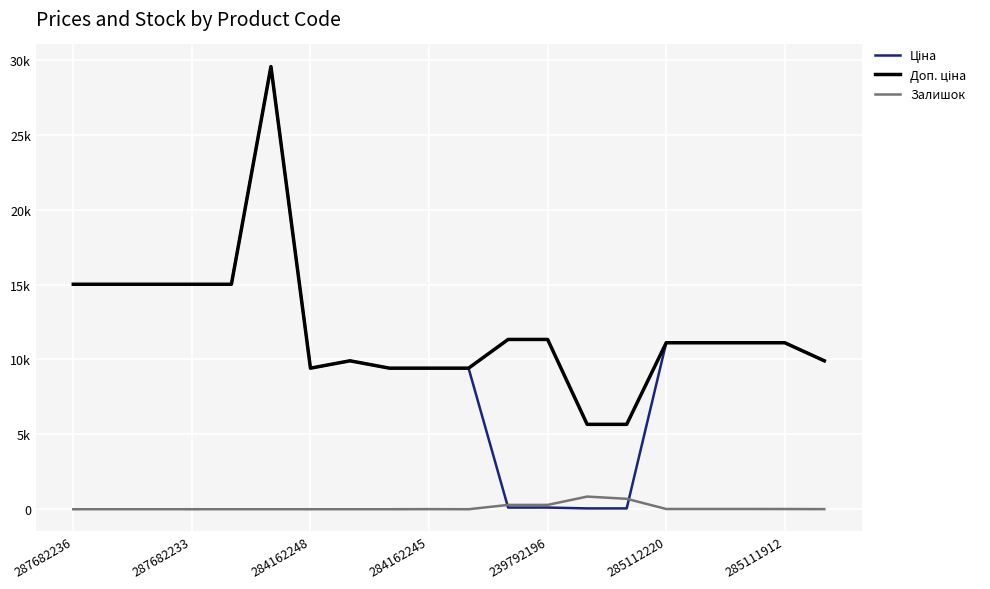

At how many categories does at least one series exceed 25653?

1